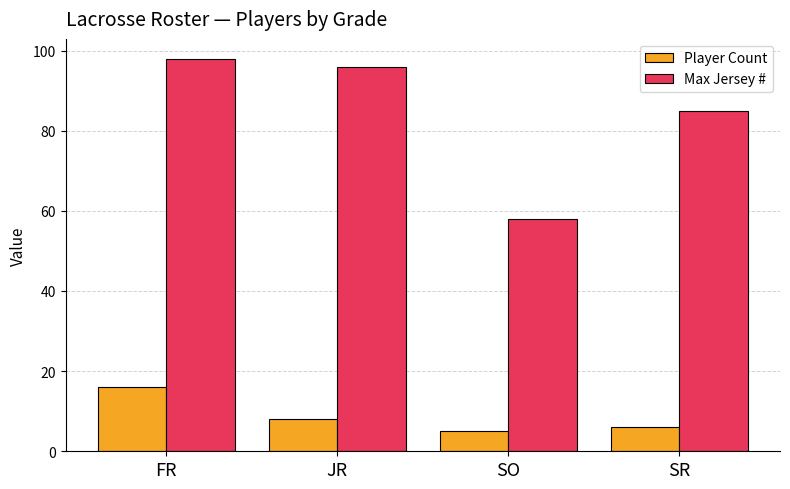

What position from the right is JR?

3